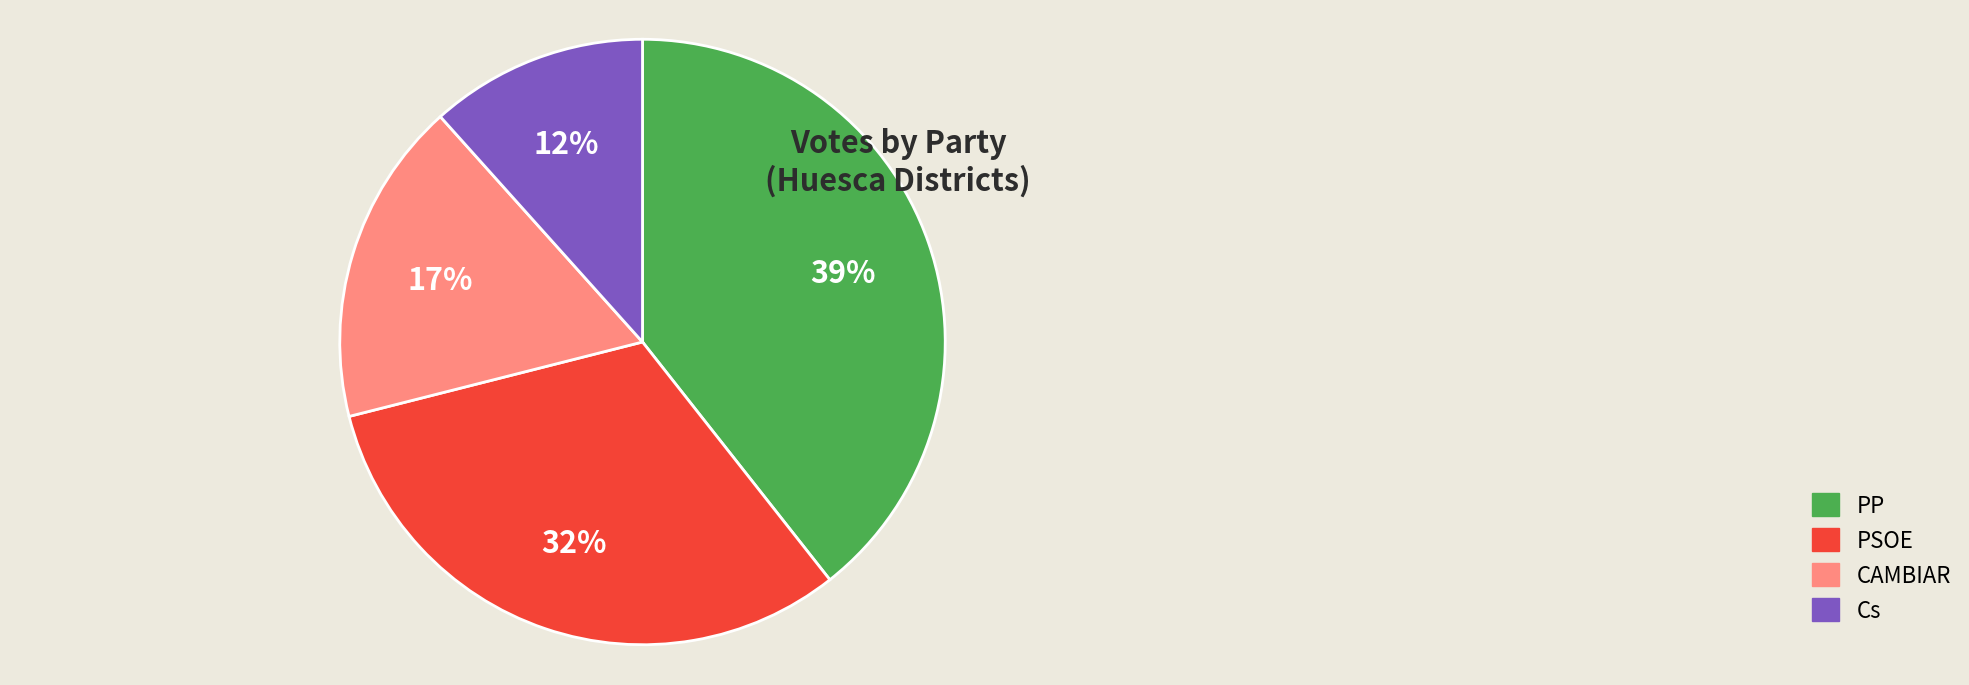

To the nearest percent, what percentage of the pie is PSOE?

32%